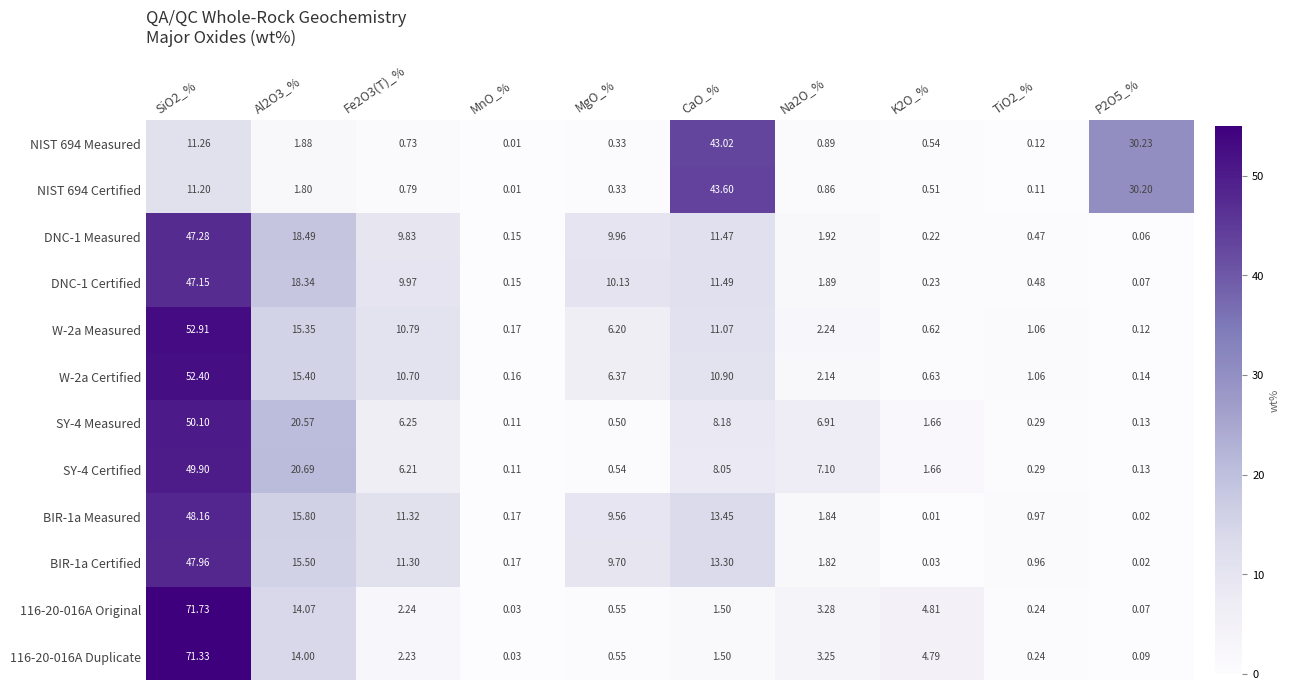

Is the value of NIST 694 Measured at Na2O_% greater than the value of NIST 694 Certified at P2O5_%?

No